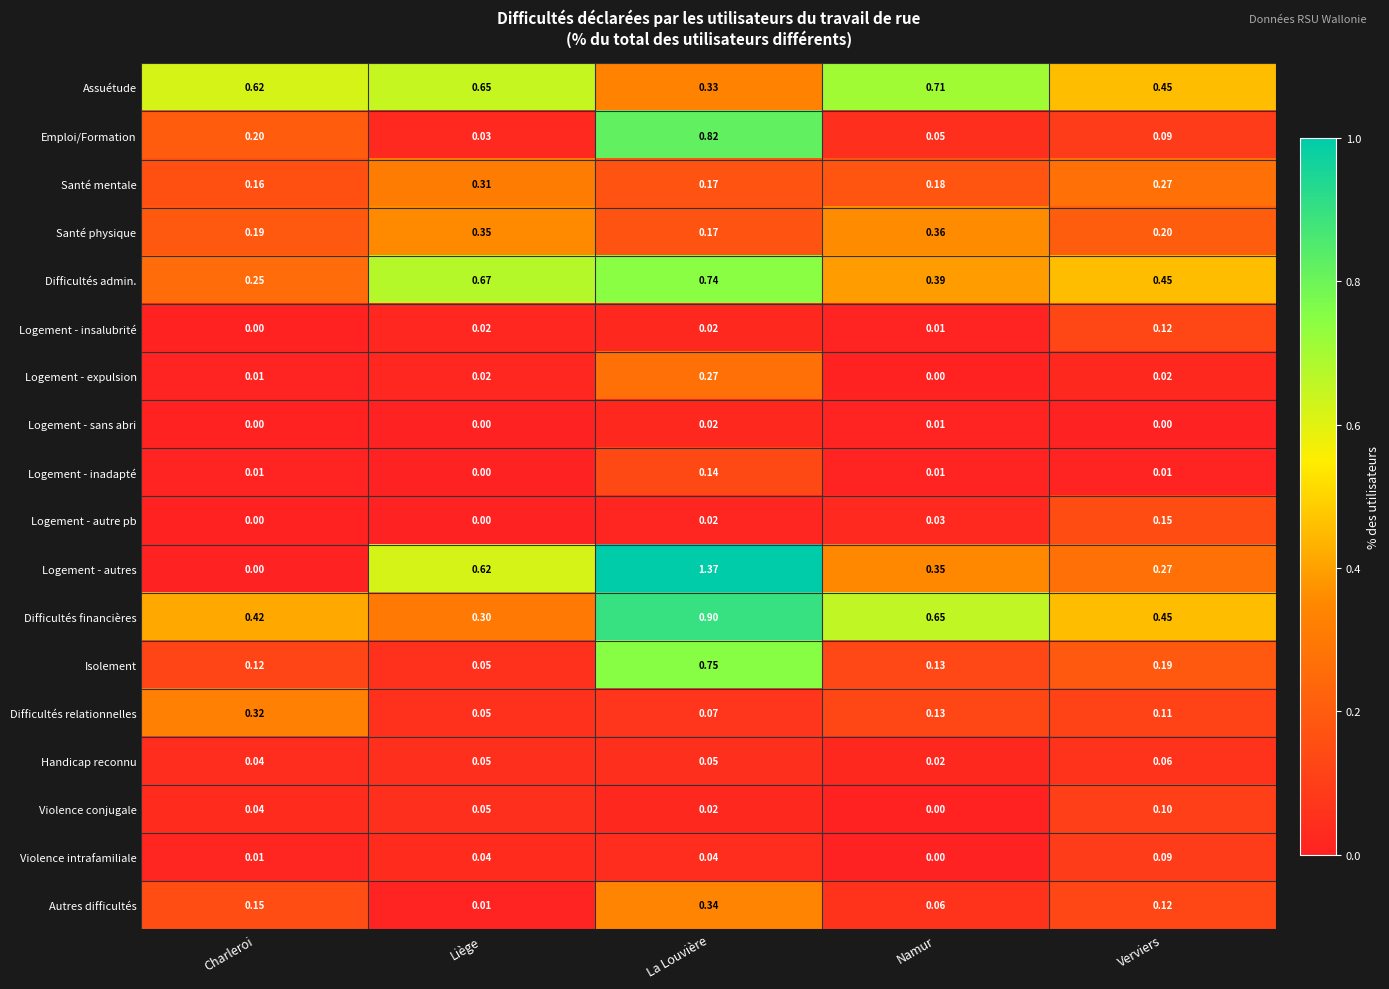

At which category is the sum across all series the highest?

La Louvière